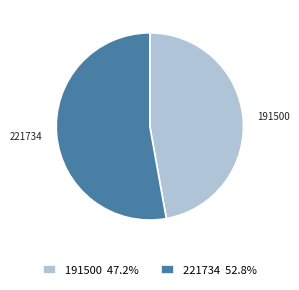

Is 191500 47.2% the majority of the pie?

No